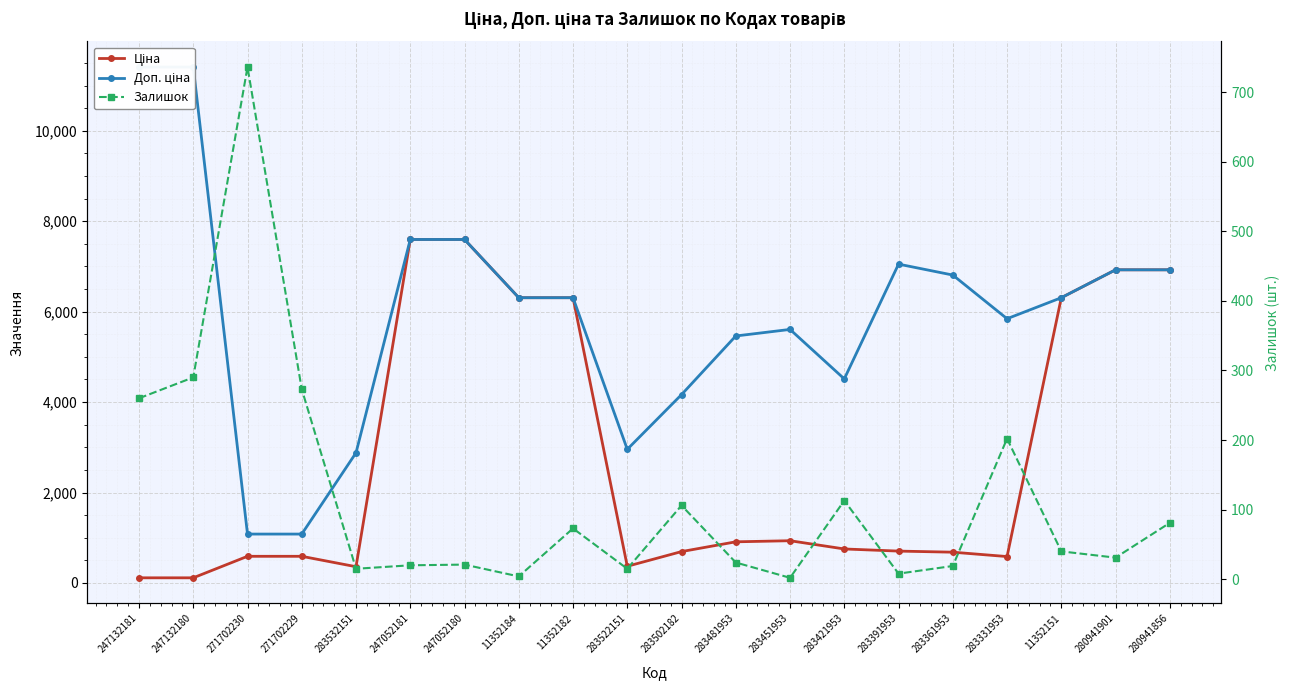

What is the sum of the Залишок values at 283451953 and 283522151?

17.0